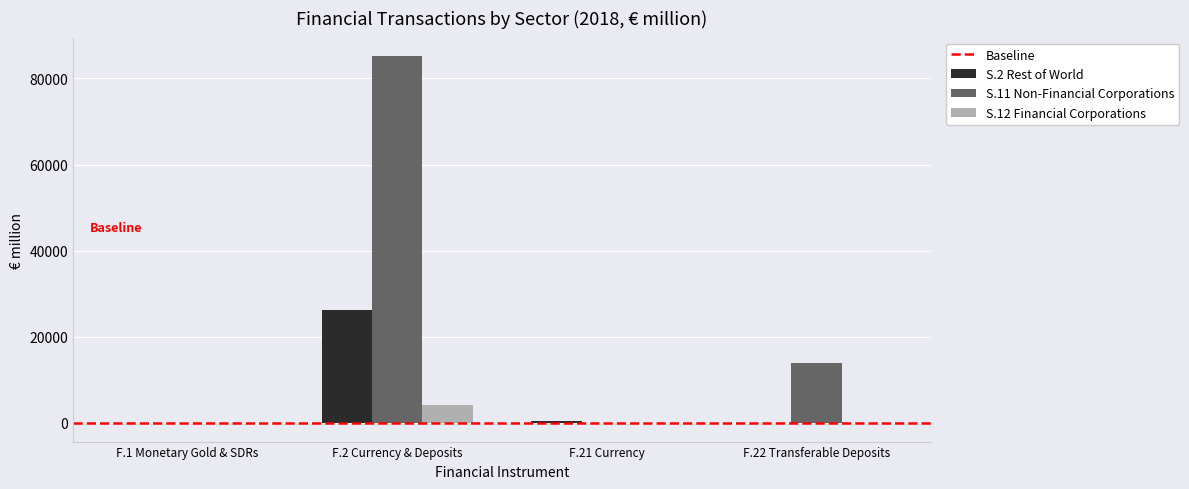

Which series has the largest total across all categories?

S.11 Non-Financial Corporations